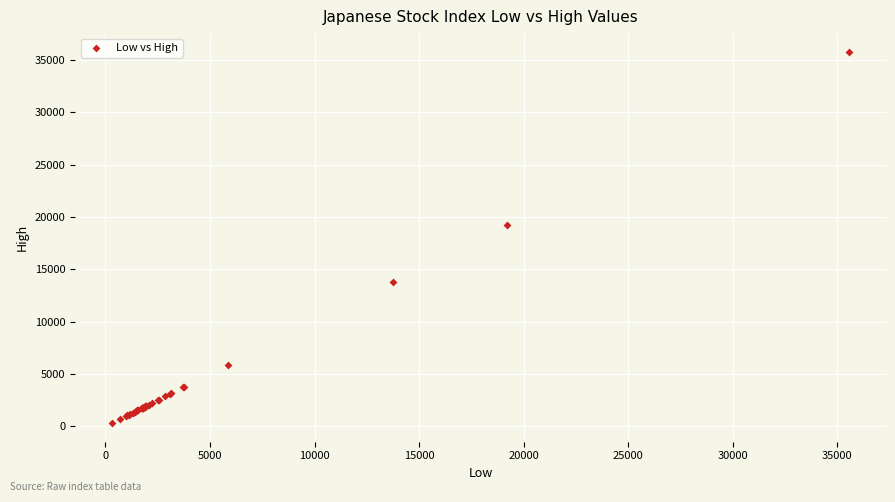

What Y value in the scatter plot is closest to 18054?

19282.1